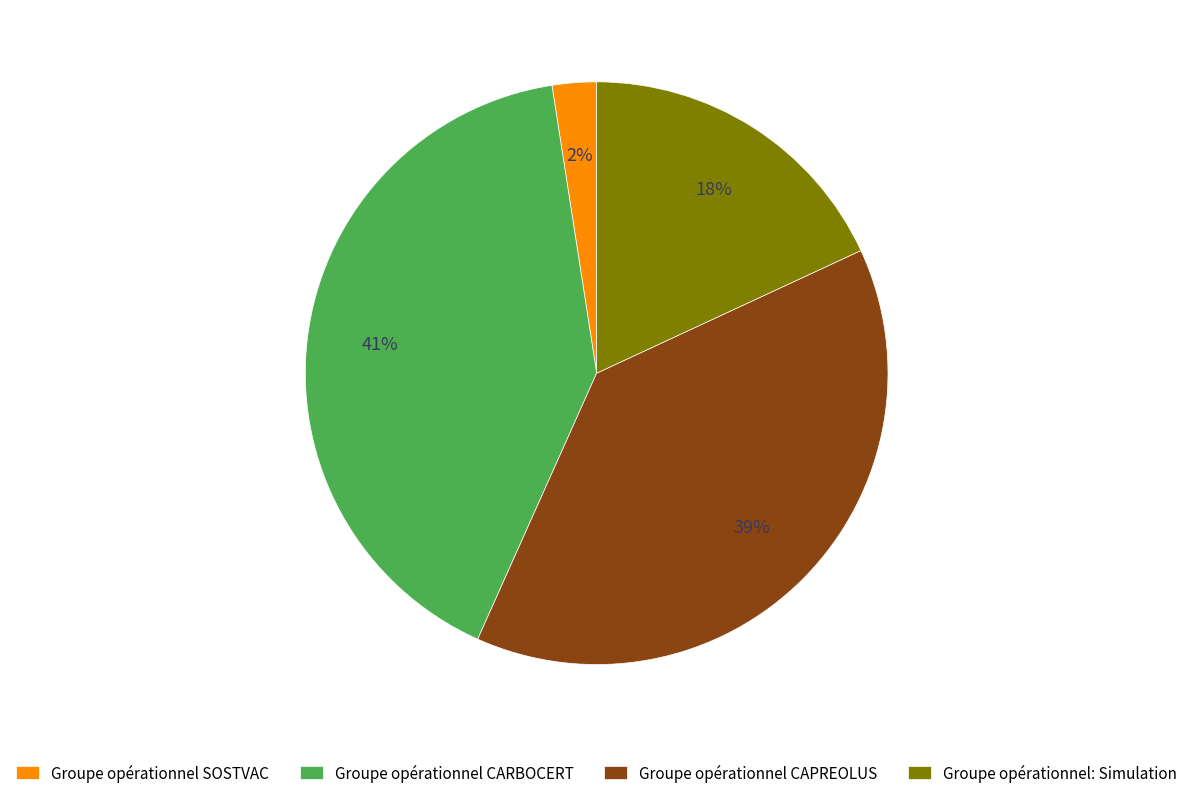

Between Groupe opérationnel CAPREOLUS and Groupe opérationnel: Simulation, which is larger?

Groupe opérationnel CAPREOLUS